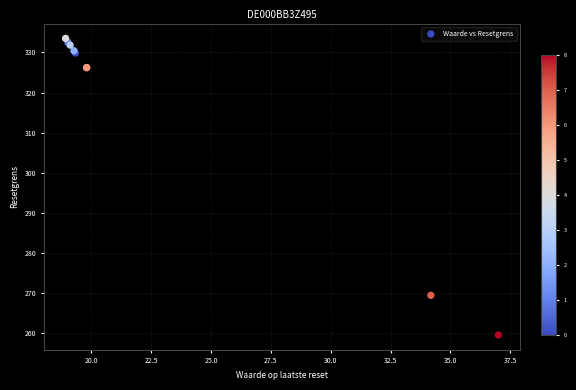

What Y value in the scatter plot is closest to 296?

269.5